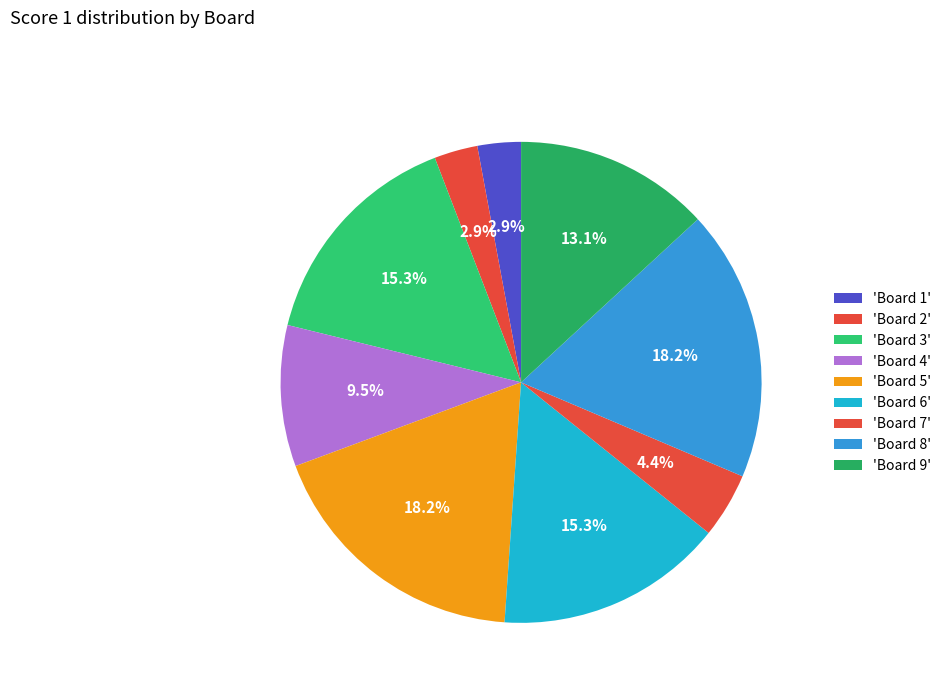

How many slices are in this pie chart?

9